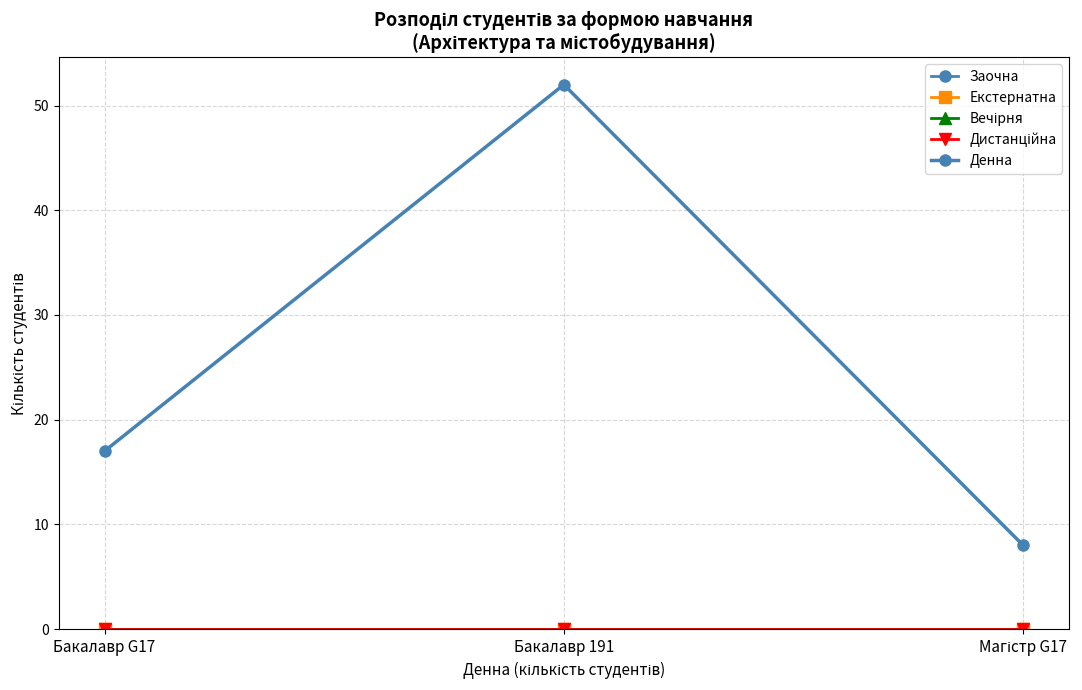

Is this an area chart (filled region under the line)?

No